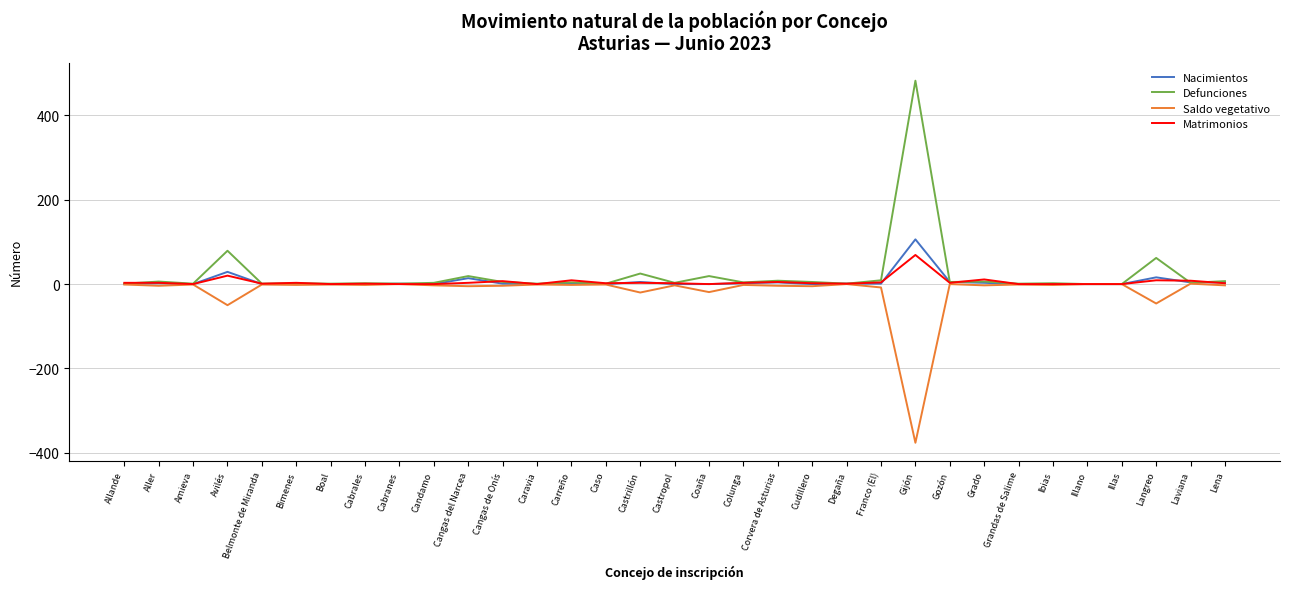

At how many categories does at least one series exceed 316?

1